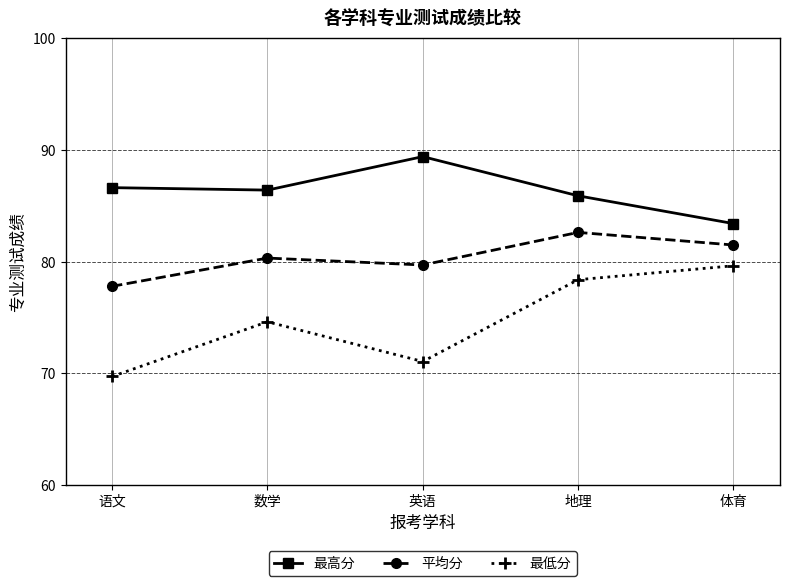

True or false: 最低分 has a value of 16.4 at 英语.

False